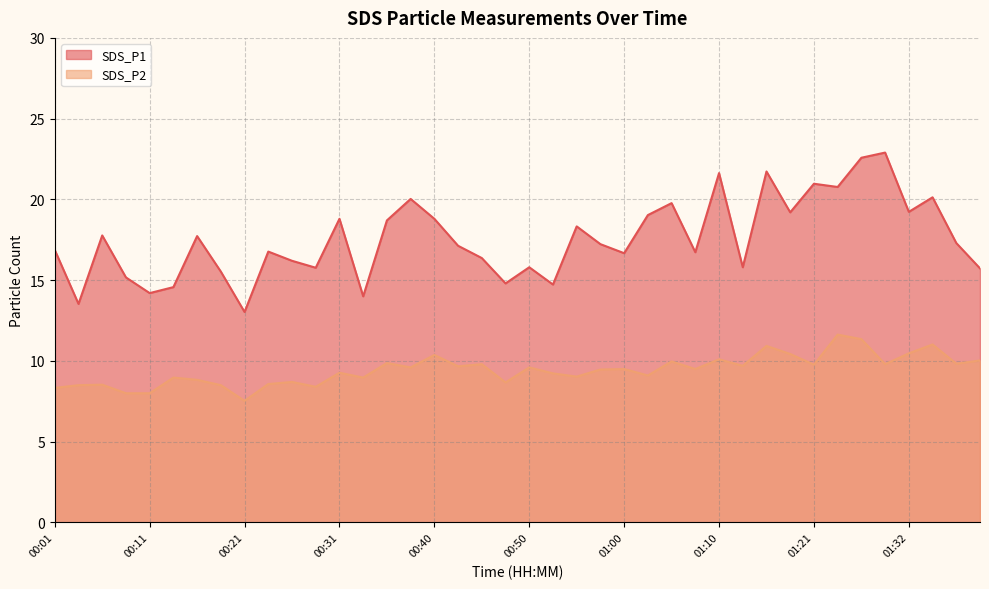

Is it true that SDS_P2 equals 14.7 at 01:21?

False